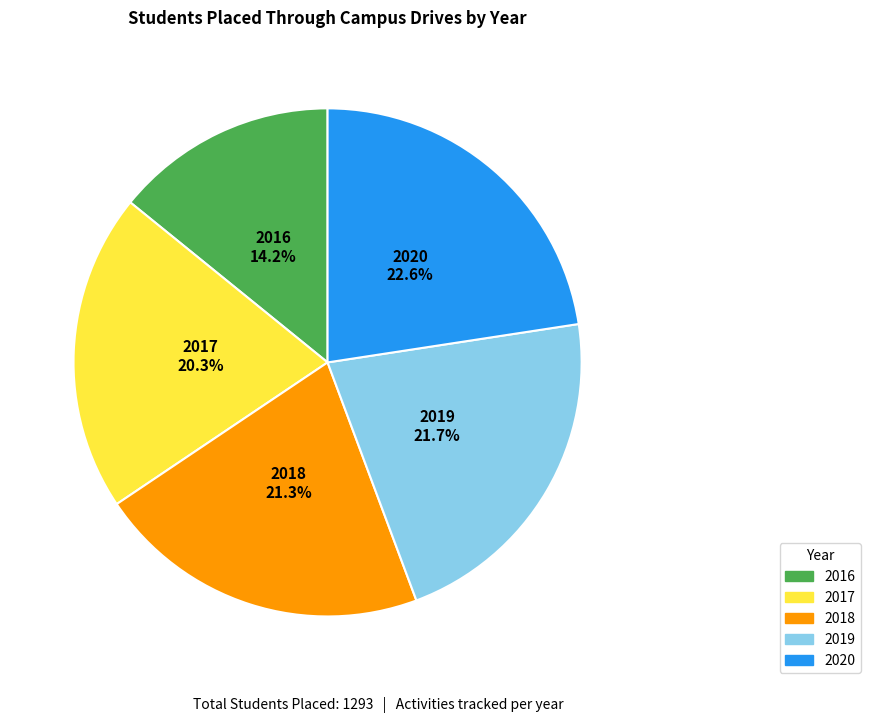

To the nearest percent, what percentage of the pie is 2019?

22%